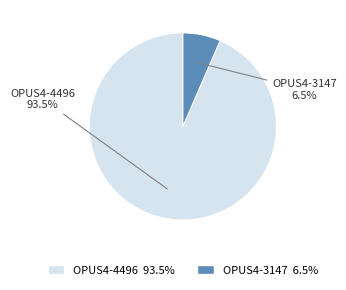

To the nearest percent, what is the combined percentage of OPUS4-3147 and OPUS4-4496?

100%